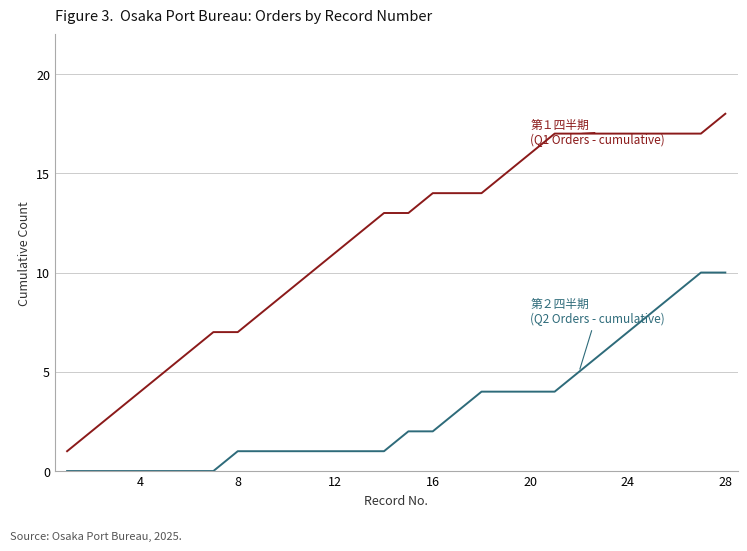

What is the greatest value displayed?

18